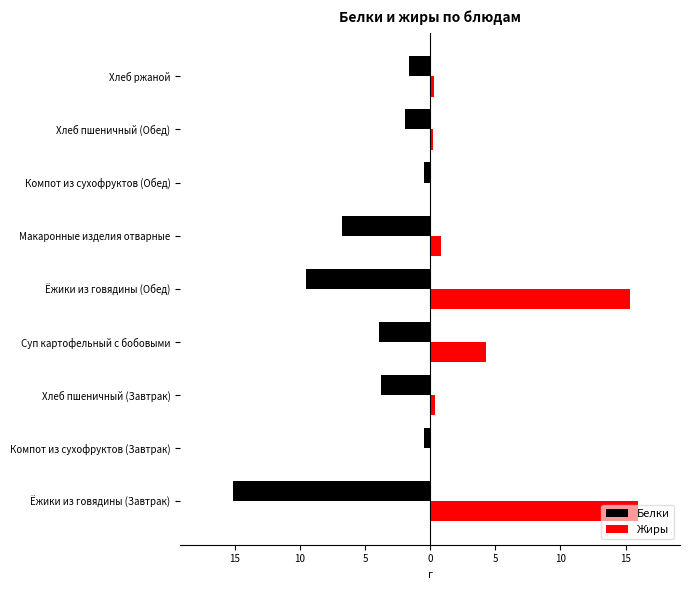

What are all the series names shown in the legend?

Белки, Жиры